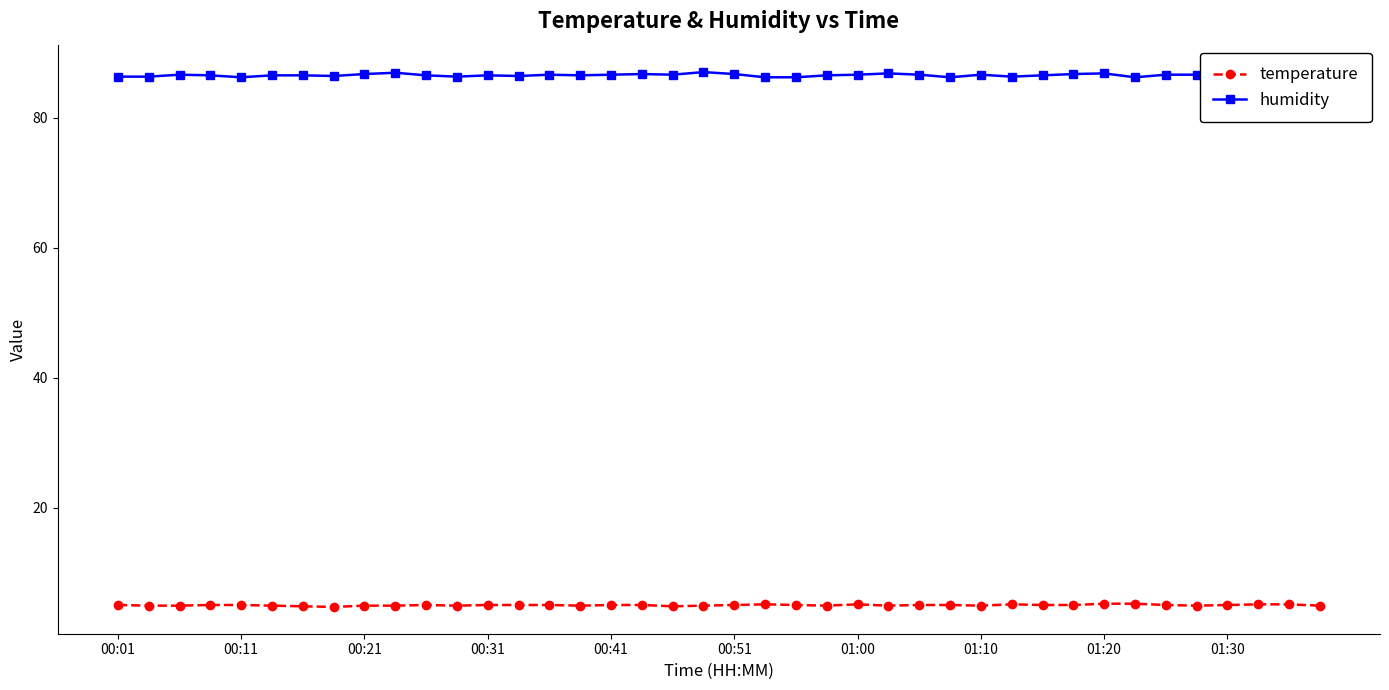

Read the temperature value at 22.

5.0